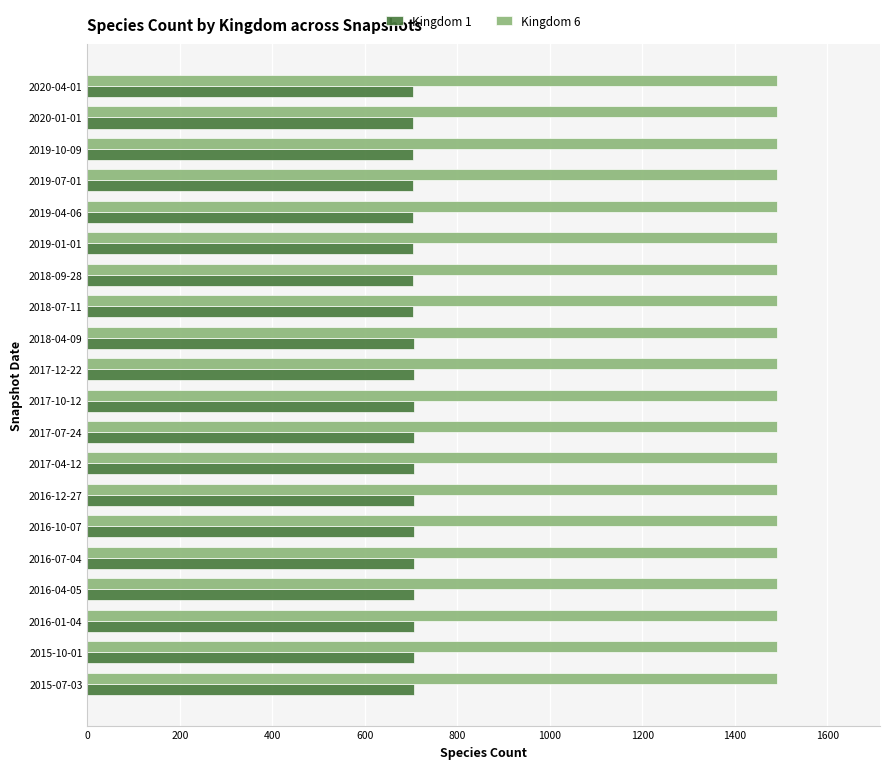

Rank the series by their maximum value, from lowest to highest.

Kingdom 1, Kingdom 6